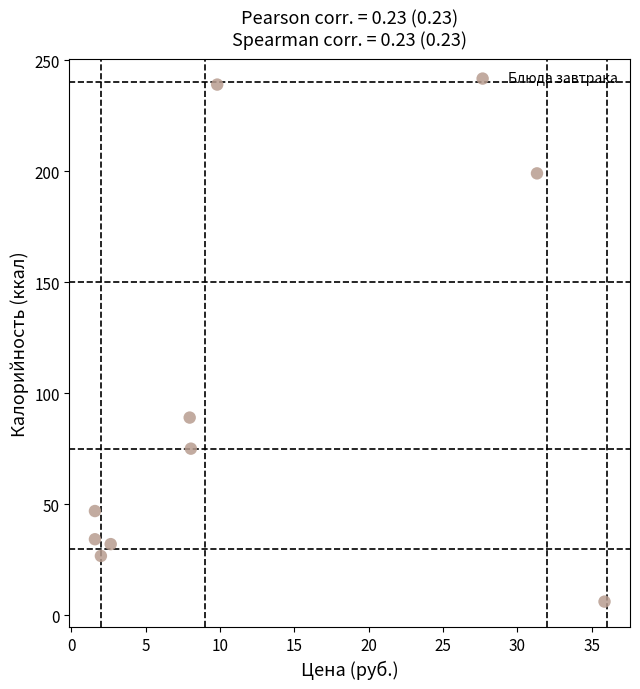

What is the average X value?

11.2